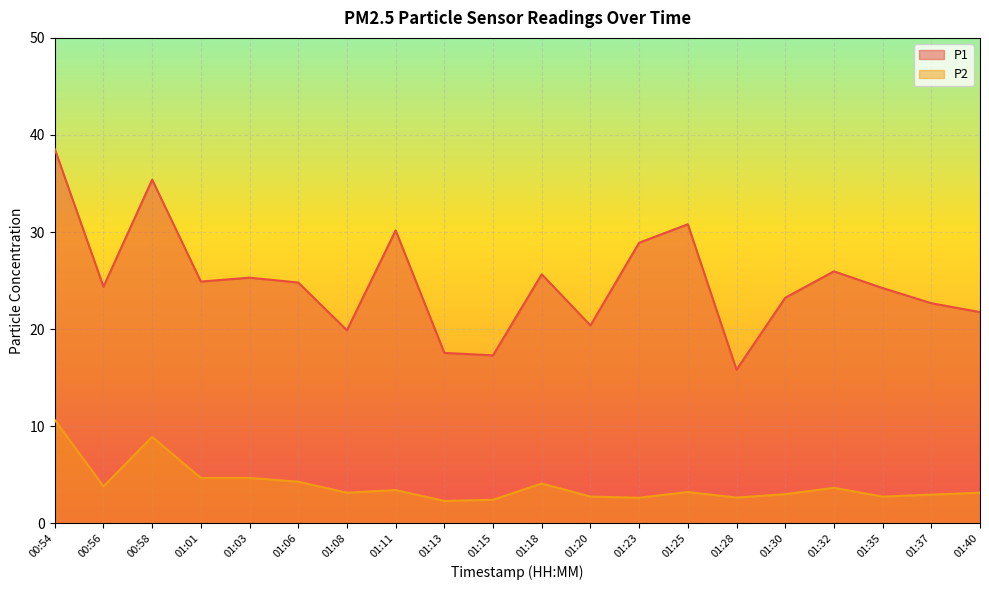

How many values in the P2 series are below 3?

7